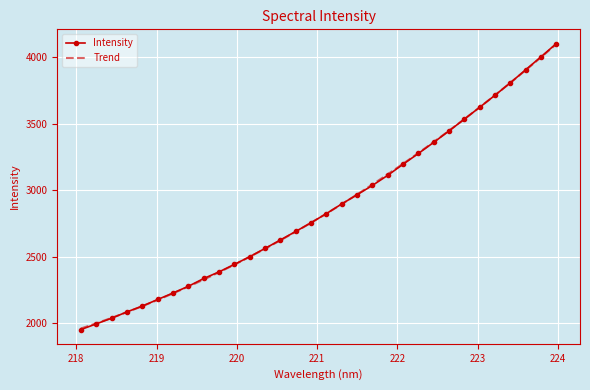

Is it true that the value at 218.442 is 532.0?

False